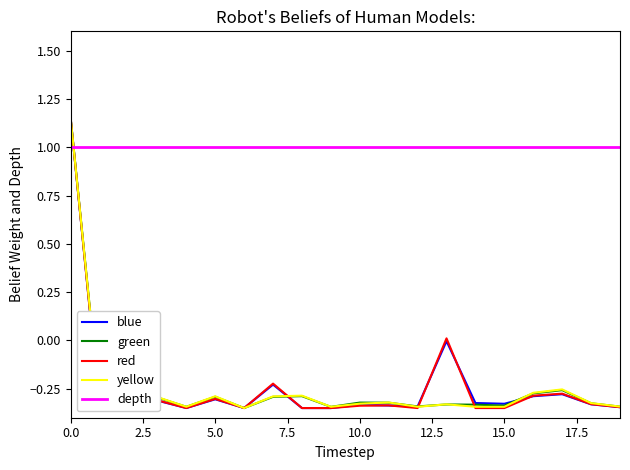

What is the value of the blue point at the 2nd from the left?

-0.3